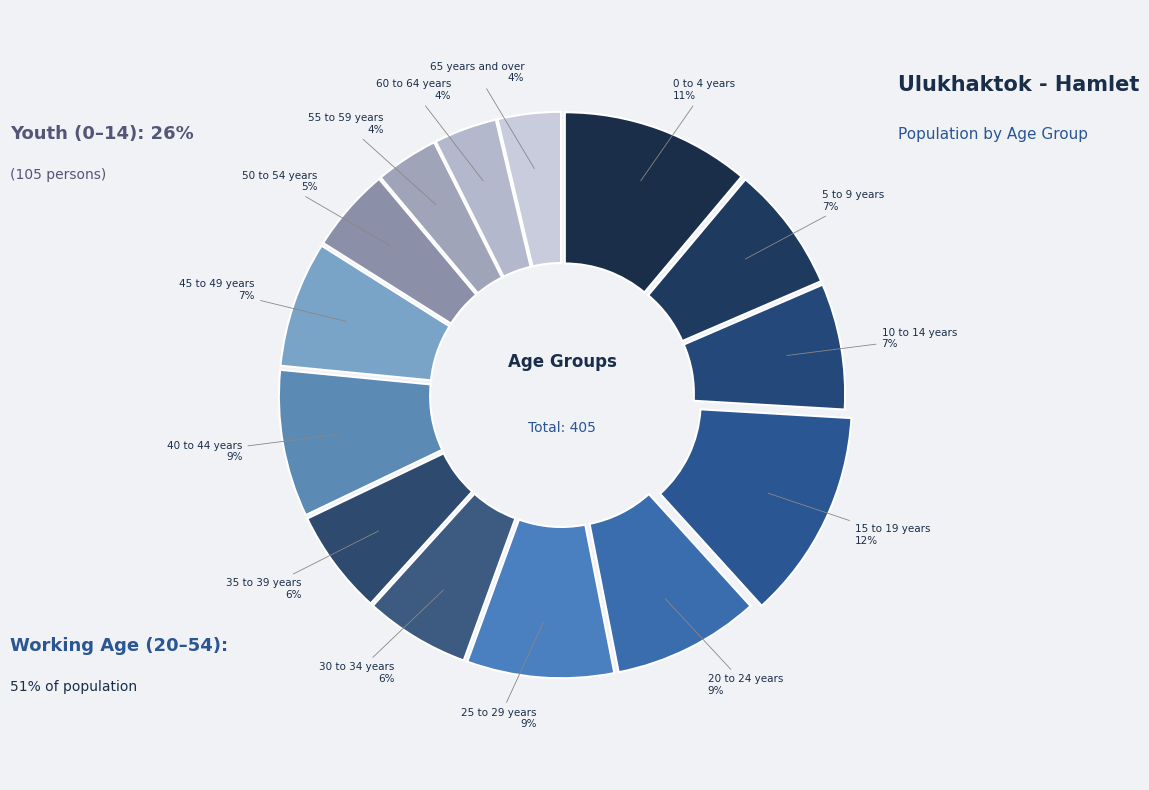

How many slices are in this pie chart?

14